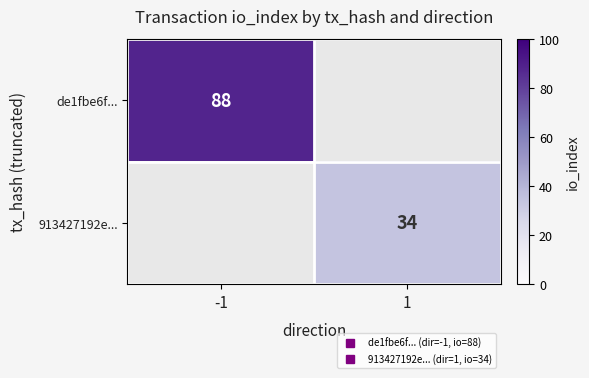

Is the value of 913427192e... at 1 greater than the value of de1fbe6f... at 1?

No